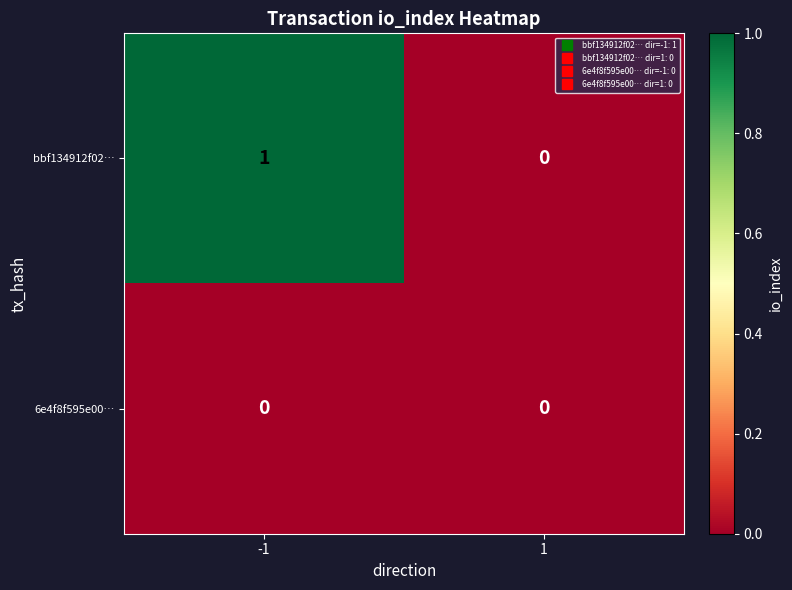

True or false: bbf134912f02… has a value of 0 at 1.

True